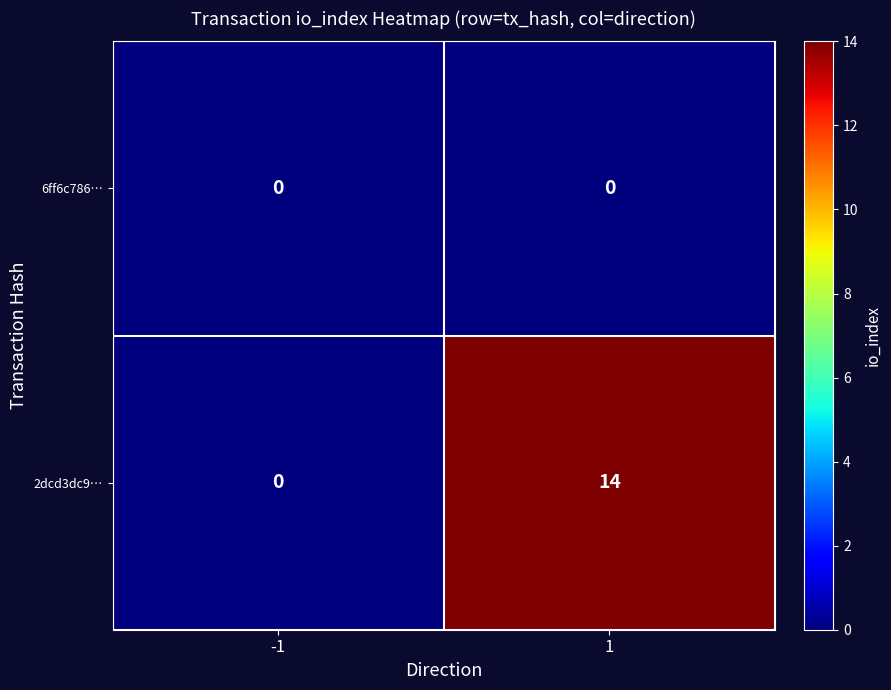

The 2dcd3dc9… series shows 0 at -1. True or false?

True